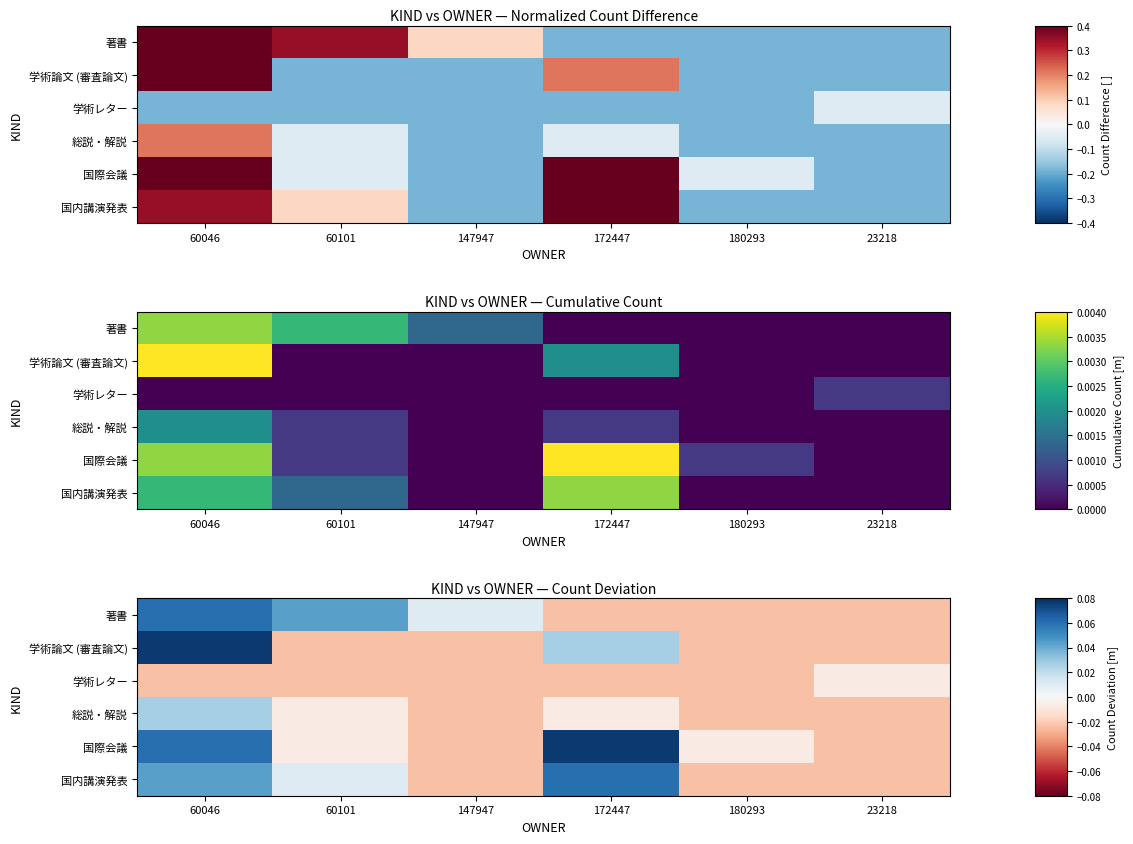

List the labels in order of 総説・解説 value, largest first.

60046, 60101, 172447, 147947, 180293, 23218